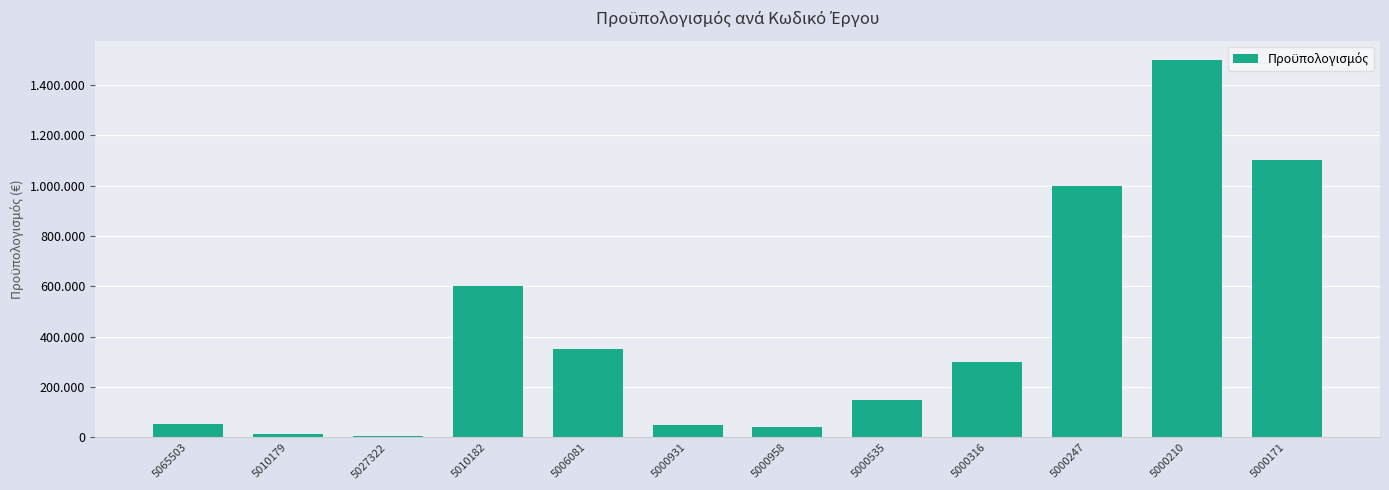

Does the chart contain any negative values?

No